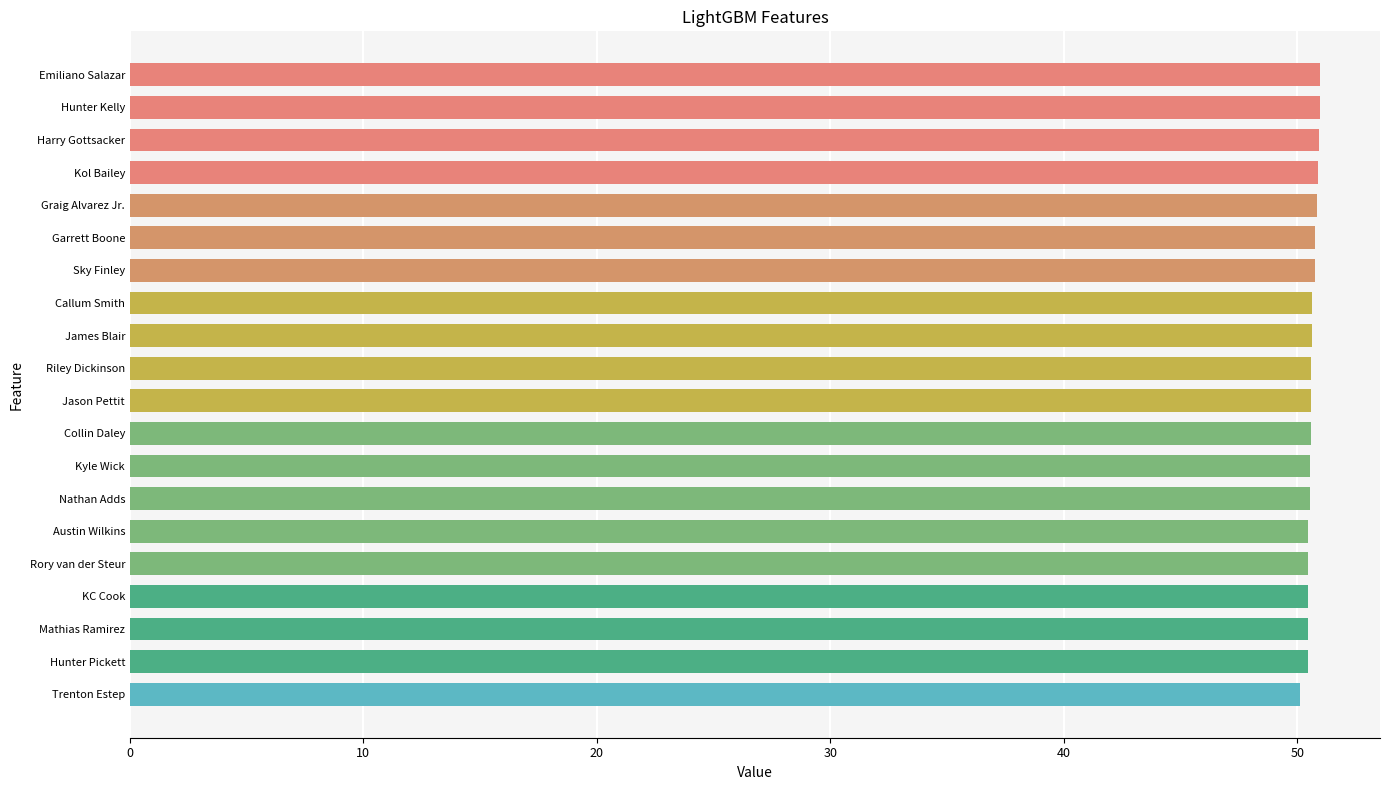

What is the label of the 6th bar from the bottom?

Austin Wilkins